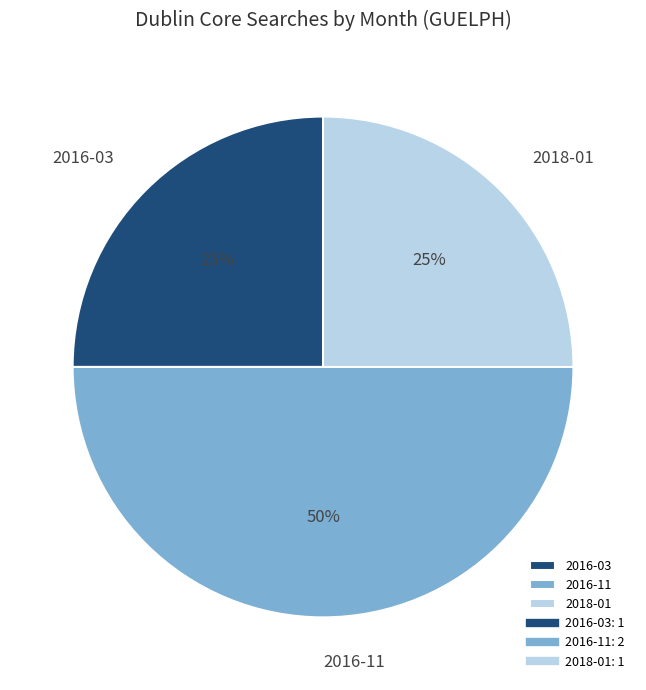

The 2016-11 slice represents 50% of the pie. True or false?

True